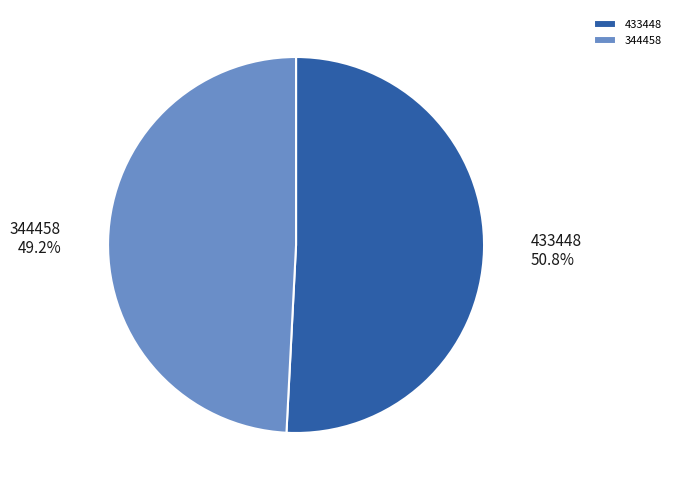

Rank the categories by value from lowest to highest.

344458, 433448